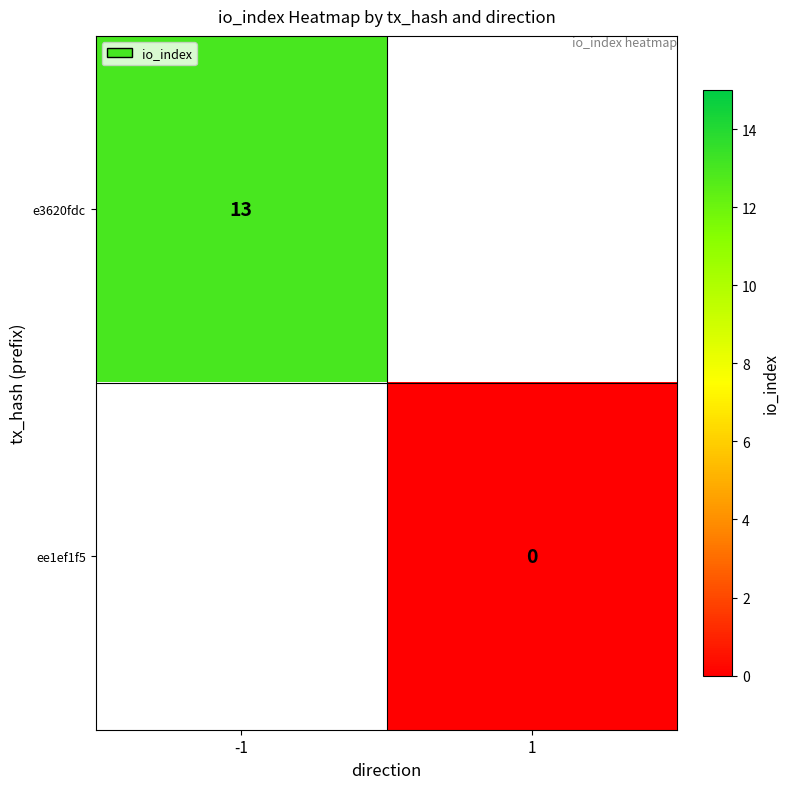

True or false: e3620fdc has a value of 13 at -1.

True